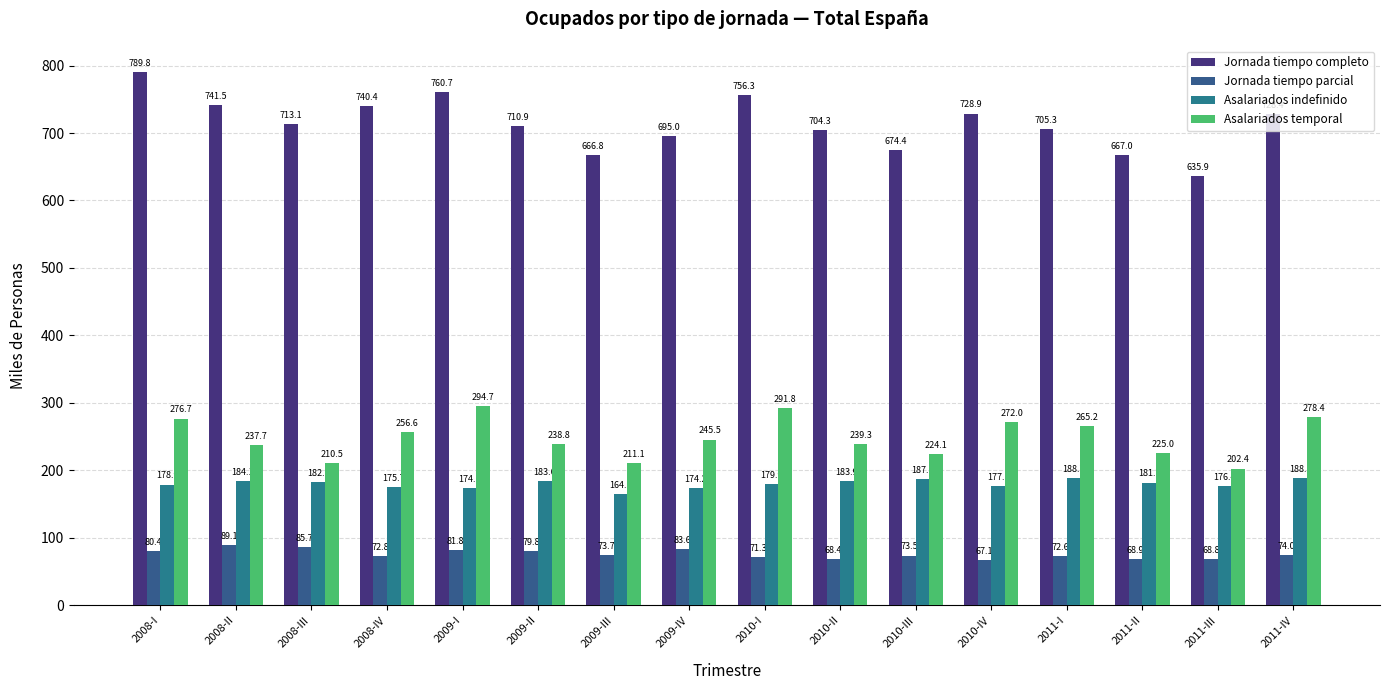

True or false: Asalariados temporal has a value of 210.5 at 2008-III.

True